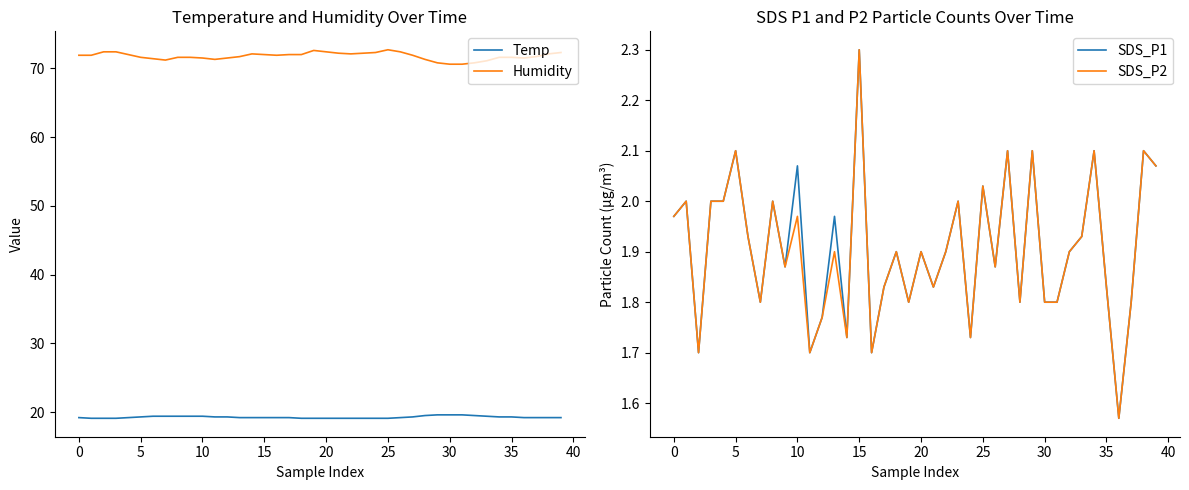

True or false: Humidity has a value of 71.5 at 12.

True